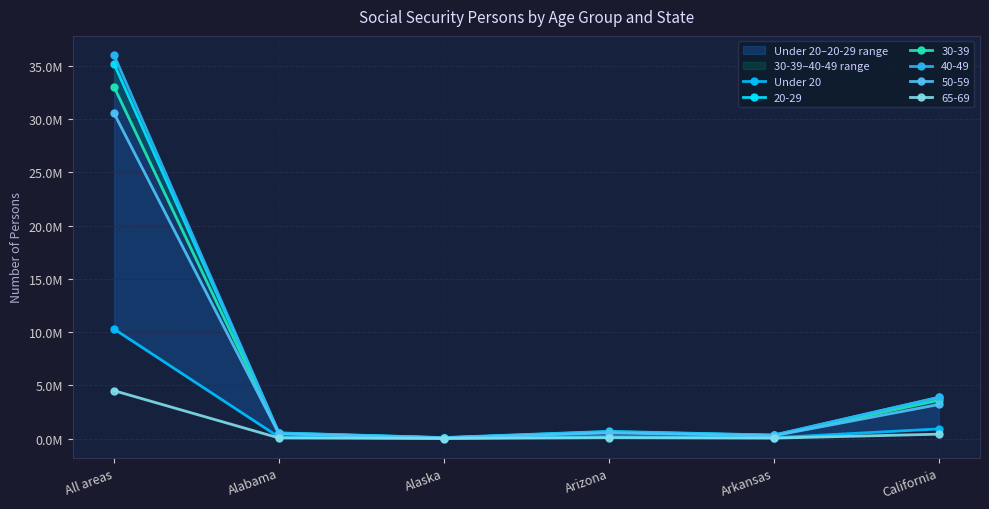

What is the sum of the values at Arkansas and Arizona?

282656